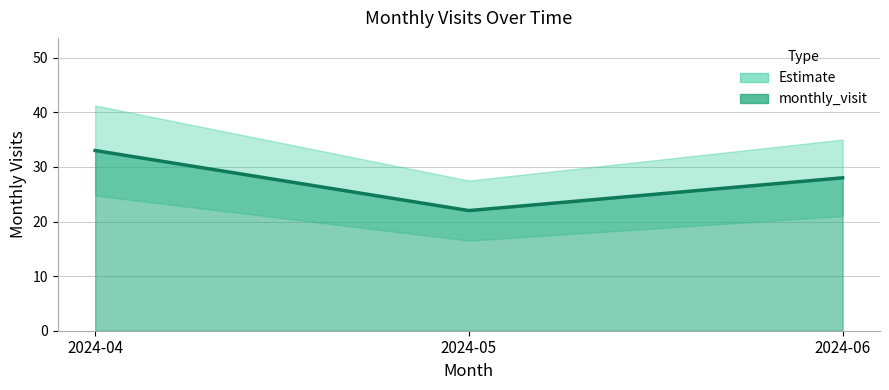

What is the sum of the values at 2024-06 and 2024-05?

50